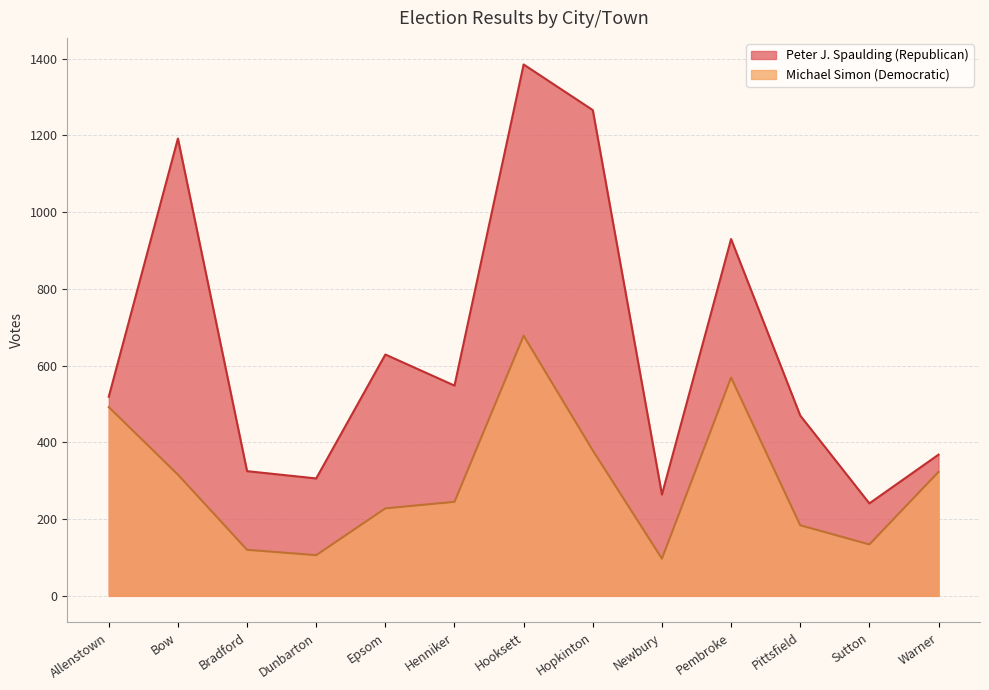

True or false: Peter J. Spaulding (Republican) and Michael Simon (Democratic) intersect in this chart.

False